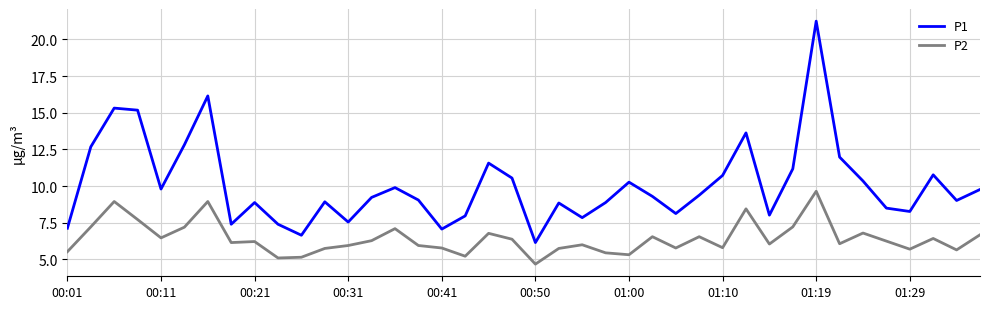

What is the difference between the maximum and minimum values in the P1 series?

15.1